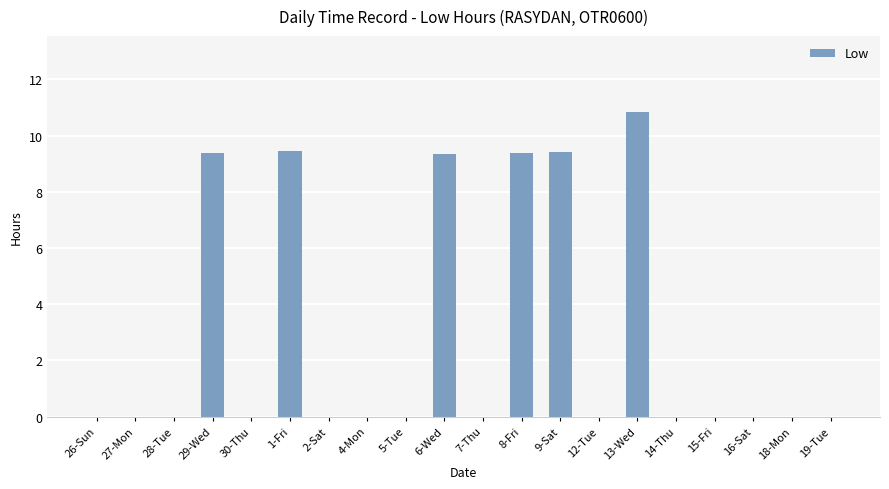

What is the sum of all values?

57.8